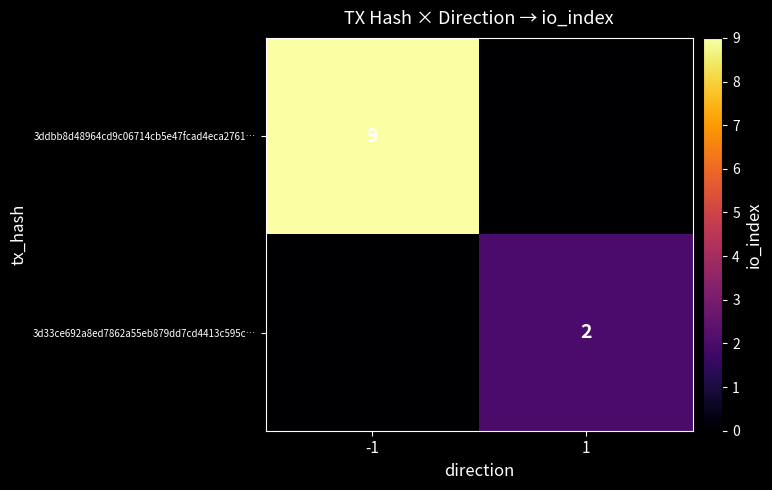

Is the value of 3ddbb8d48964cd9c06714cb5e47fcad4eca2761… at -1 greater than the value of 3d33ce692a8ed7862a55eb879dd7cd4413c595c… at 1?

Yes